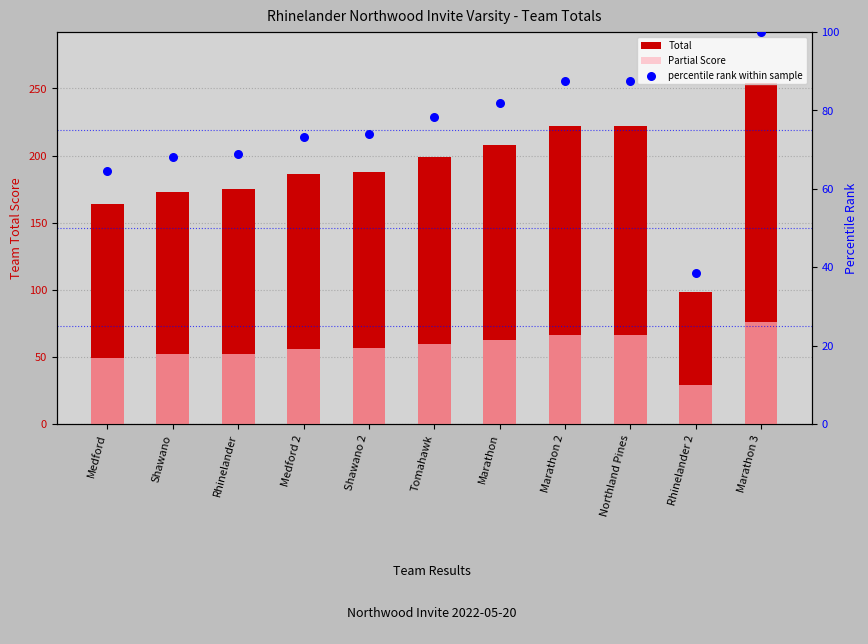

At which category is the sum across all series the highest?

Marathon 3